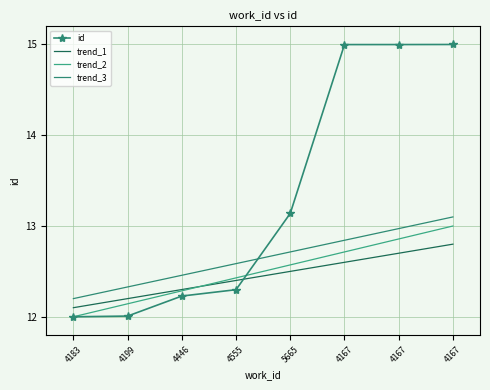

Reading left to right, what are all the values shown in this chart?

id: 4183=12.0	4199=12.0	4446=12.2	4555=12.3	5665=13.1	4167=15.0	4167=15.0	4167=15.0
trend_1: 4183=12.1	4199=12.2	4446=12.3	4555=12.4	5665=12.5	4167=12.6	4167=12.7	4167=12.8
trend_2: 4183=12.0	4199=12.1	4446=12.3	4555=12.4	5665=12.6	4167=12.7	4167=12.9	4167=13.0
trend_3: 4183=12.2	4199=12.3	4446=12.5	4555=12.6	5665=12.7	4167=12.8	4167=13.0	4167=13.1